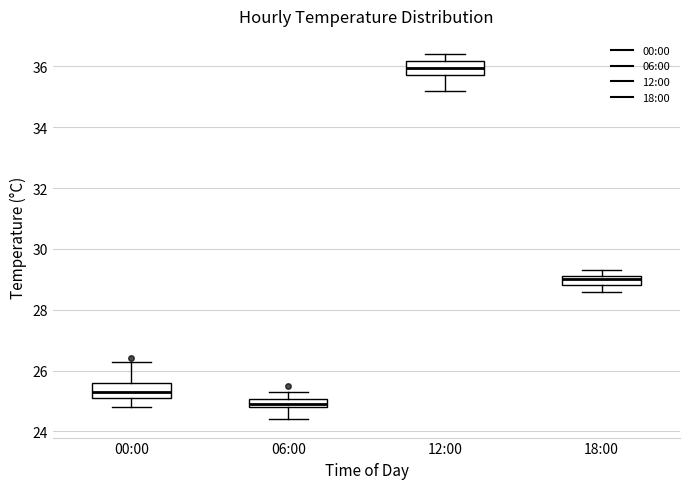

Which box has the highest median line?

12:00